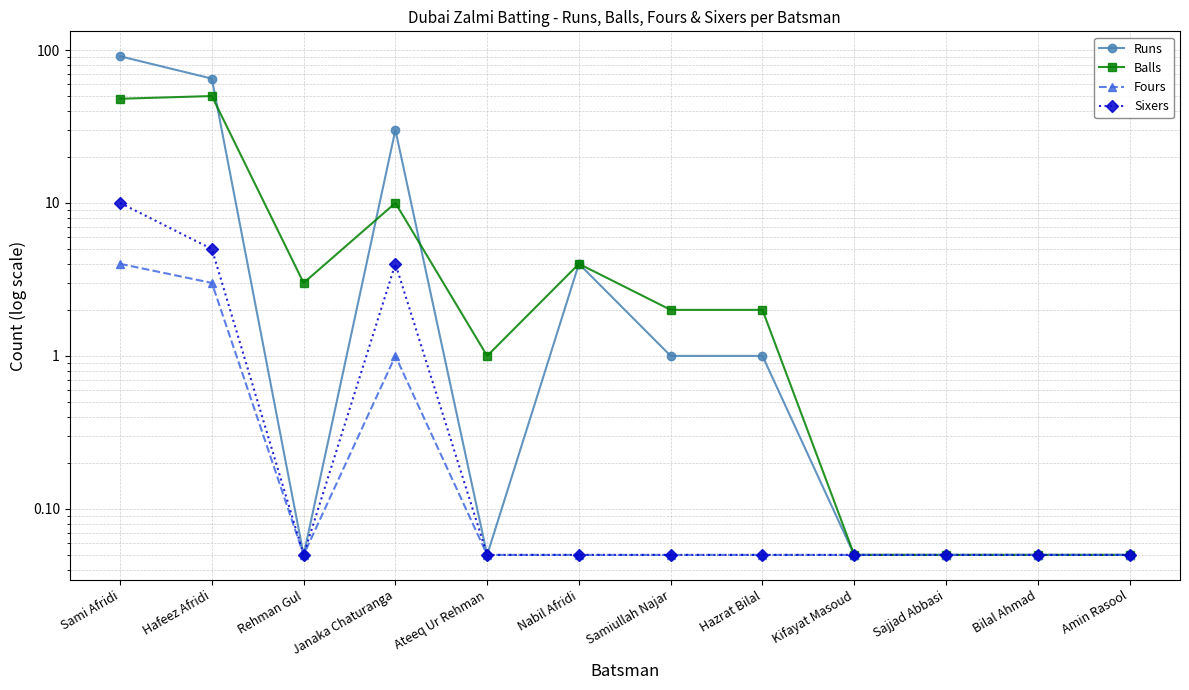

At which category is the sum across all series the highest?

Sami Afridi